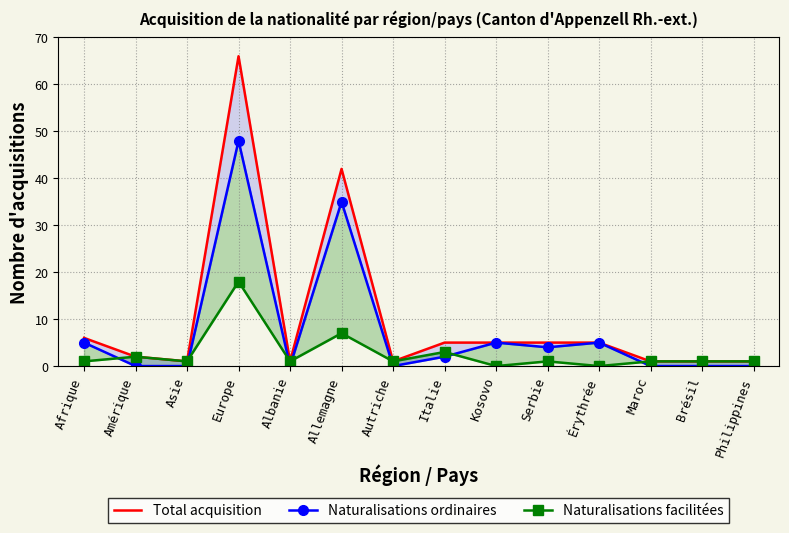

Which series changed the most between Afrique and Maroc?

Total acquisition